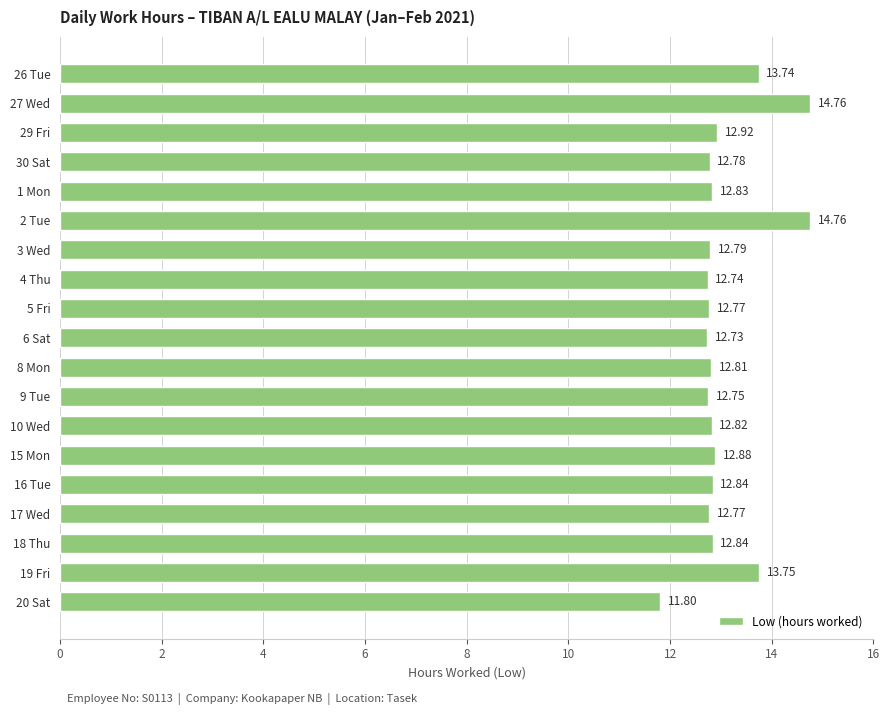

Approximately how many times larger is the value at 18 Thu compared to 10 Wed?

1.0